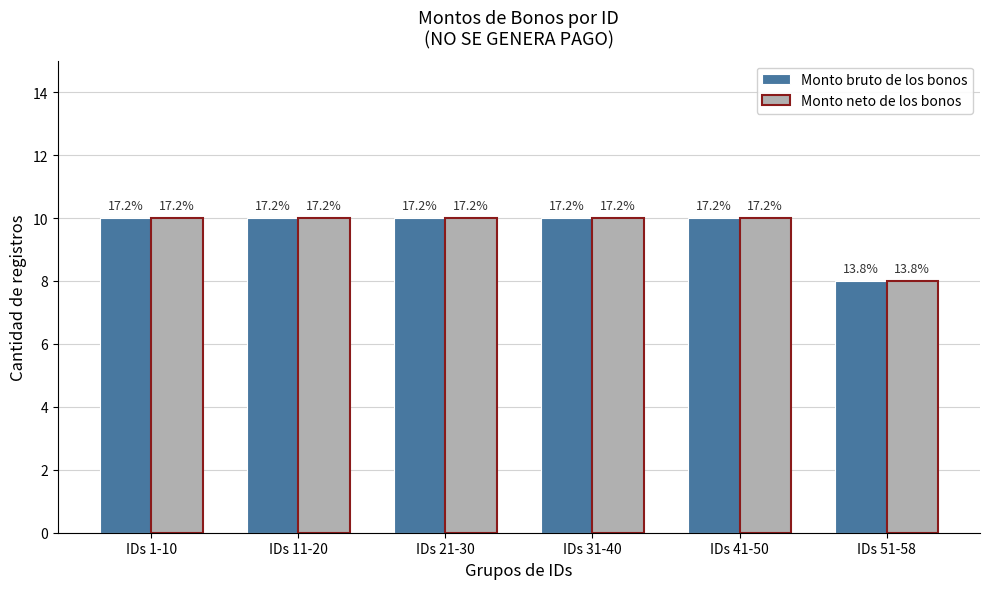

How many bars are there in total?

12